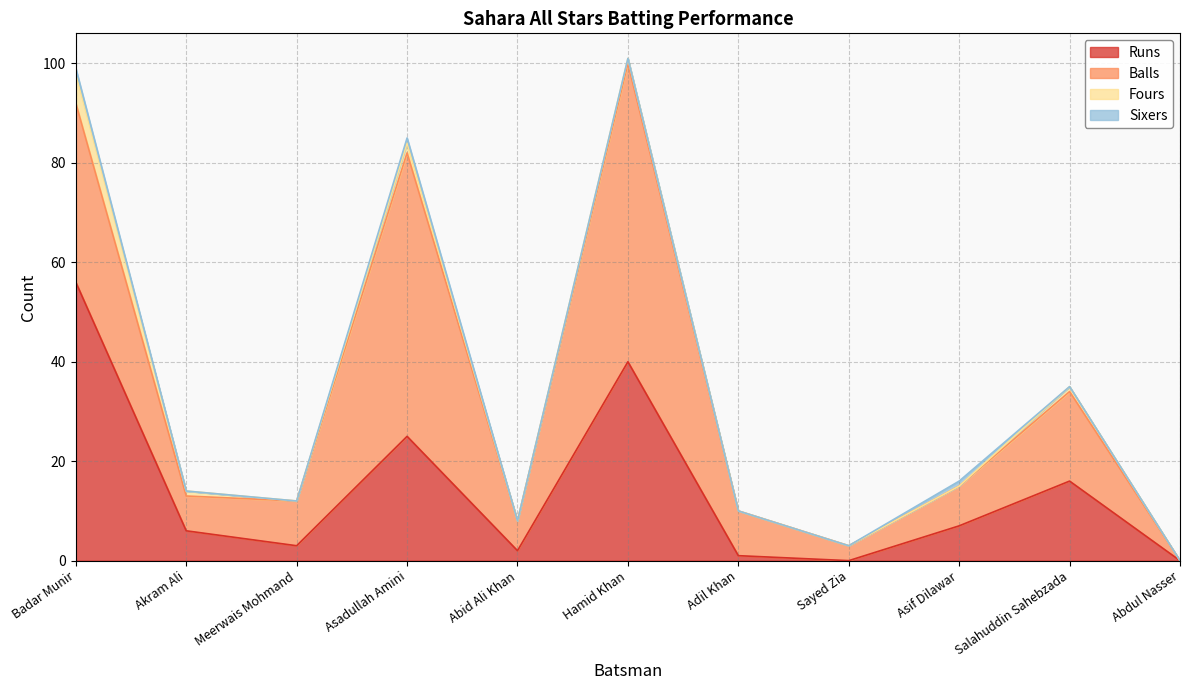

List the labels in order of Sixers value, smallest first.

Akram Ali, Meerwais Mohmand, Abid Ali Khan, Hamid Khan, Adil Khan, Sayed Zia, Salahuddin Sahebzada, Abdul Nasser, Badar Munir, Asadullah Amini, Asif Dilawar